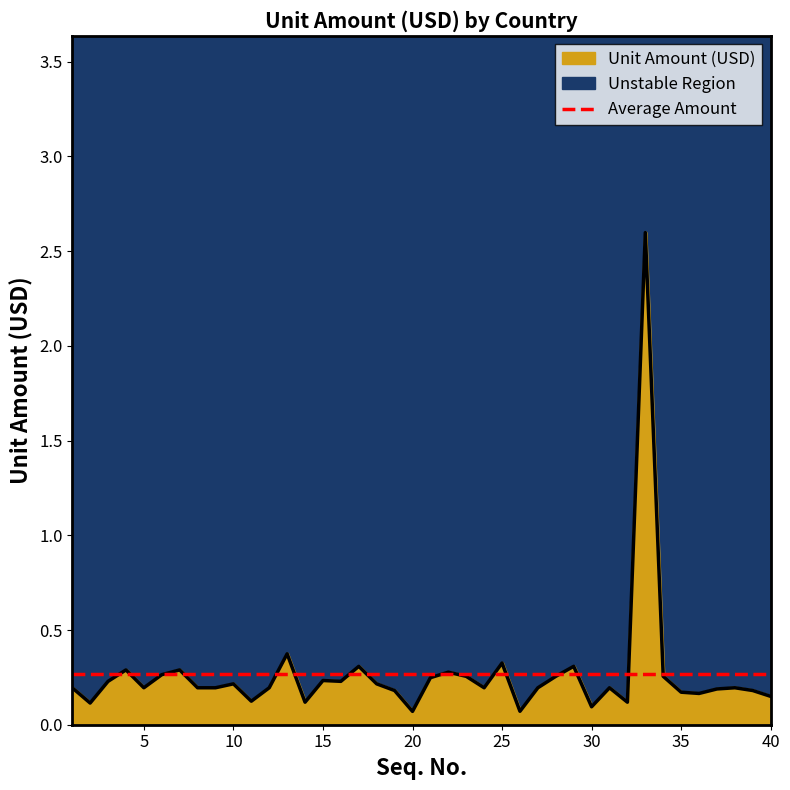

List the labels in order of value, largest first.

CD, AZ, BO, BE, BW, AG, AM, BJ, AL, BM, BT, CF, BI, BB, AF, BD, AT, BF, AD, AI, AO, AR, AW, BN, BS, BZ, CK, CI, BG, CL, CG, CH, CM, AU, BA, CA, AE, BY, BR, BH